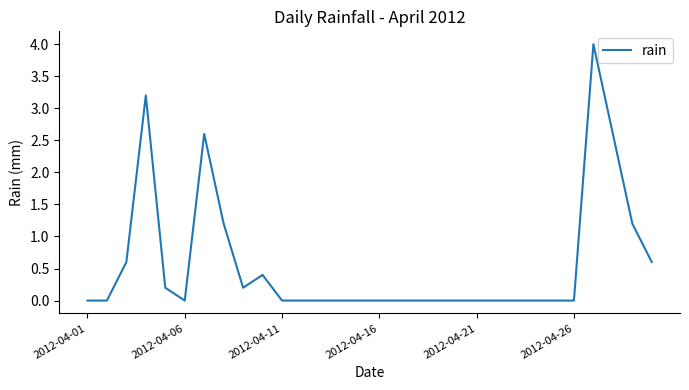

What is the difference between the maximum and minimum values?

4.0